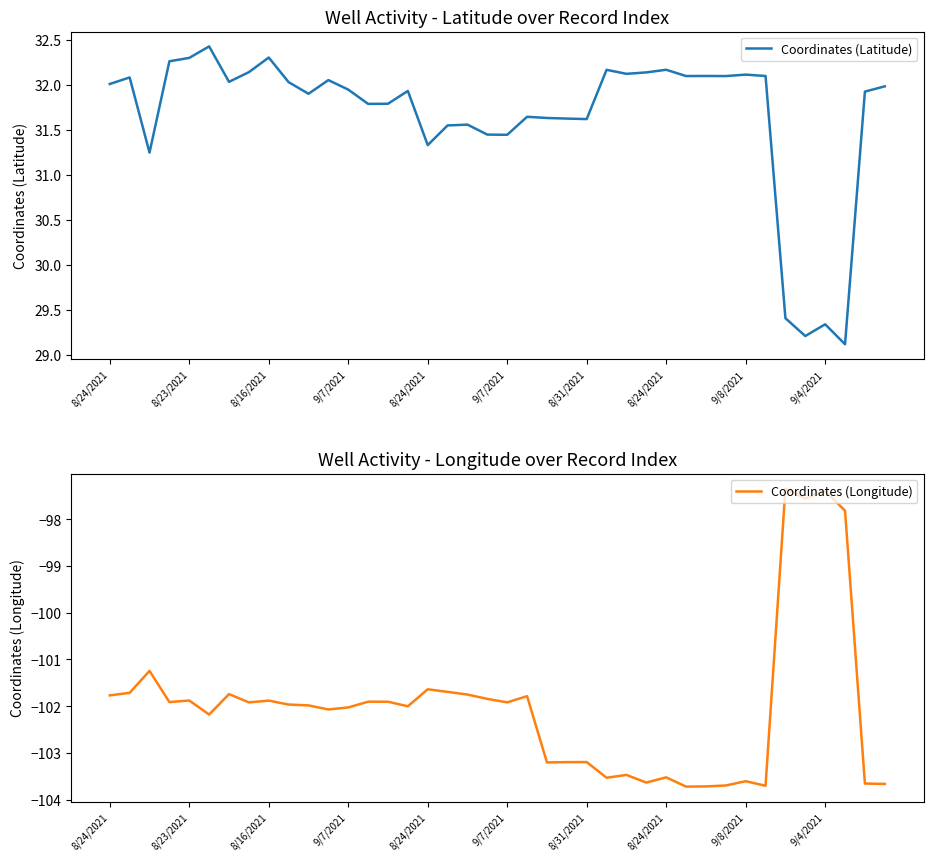

At which label does Coordinates (Latitude) reach its peak?

9/7/2021